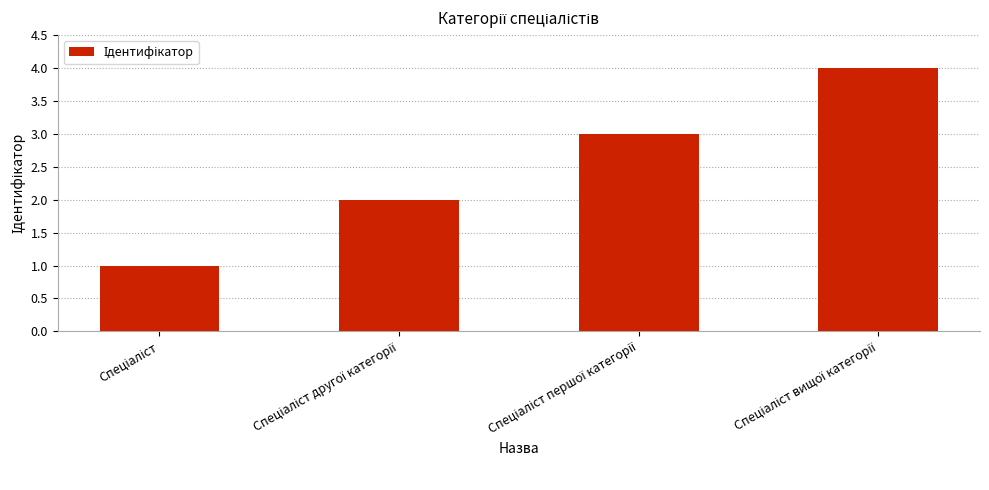

What is the greatest value displayed?

4